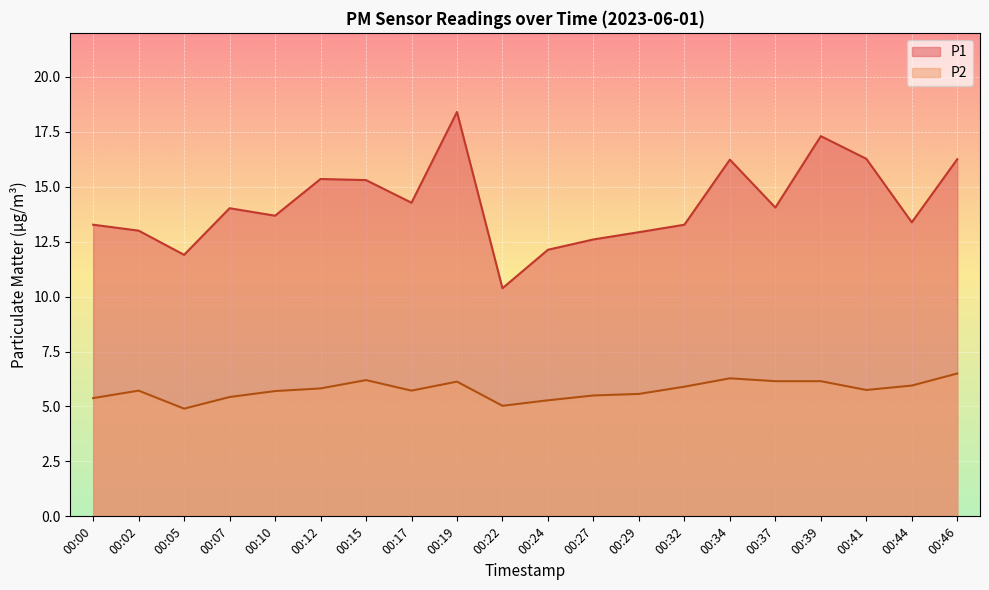

What is the value of the P2 point at the 11th from the left?

5.3